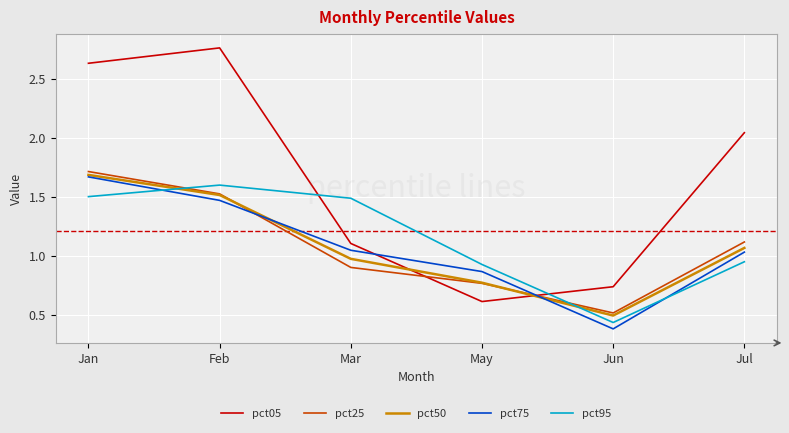

How many lines are shown in the chart?

5